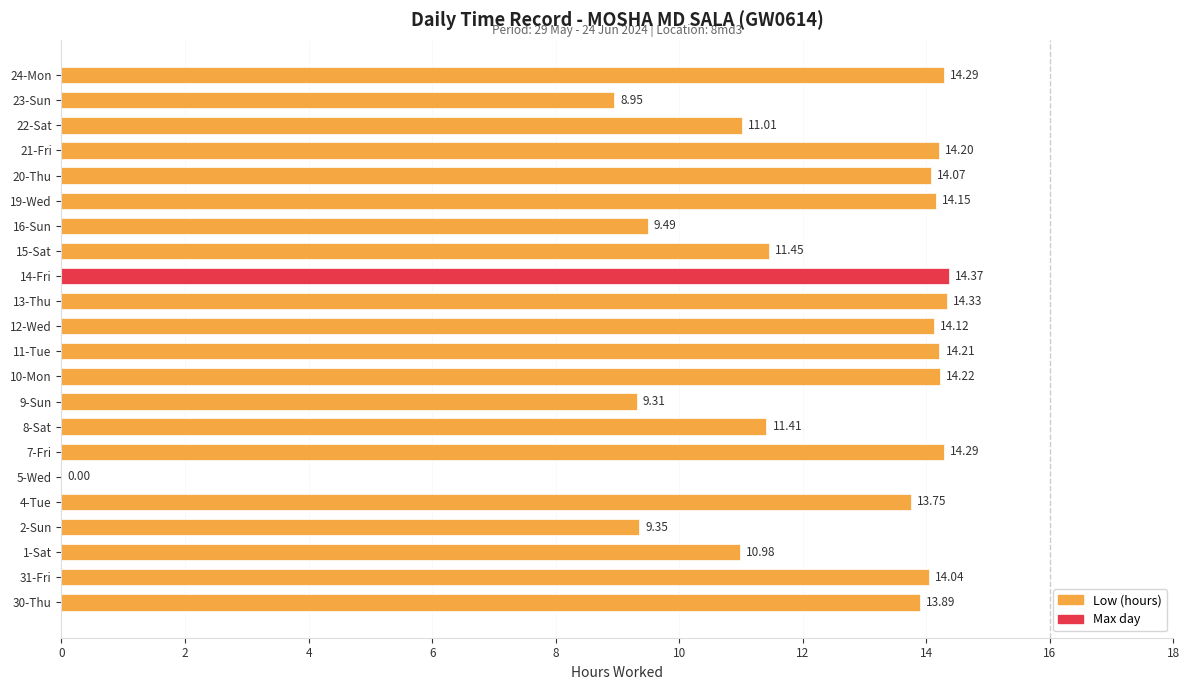

What is the sum of all values?

265.9